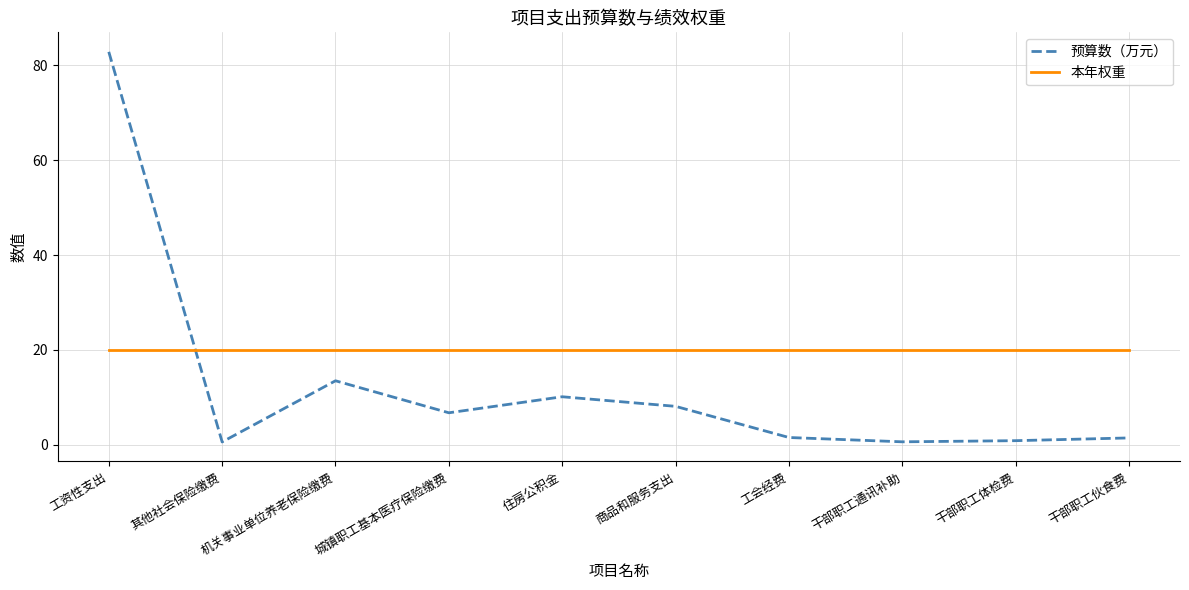

How many times do 预算数（万元） and 本年权重 cross each other?

1